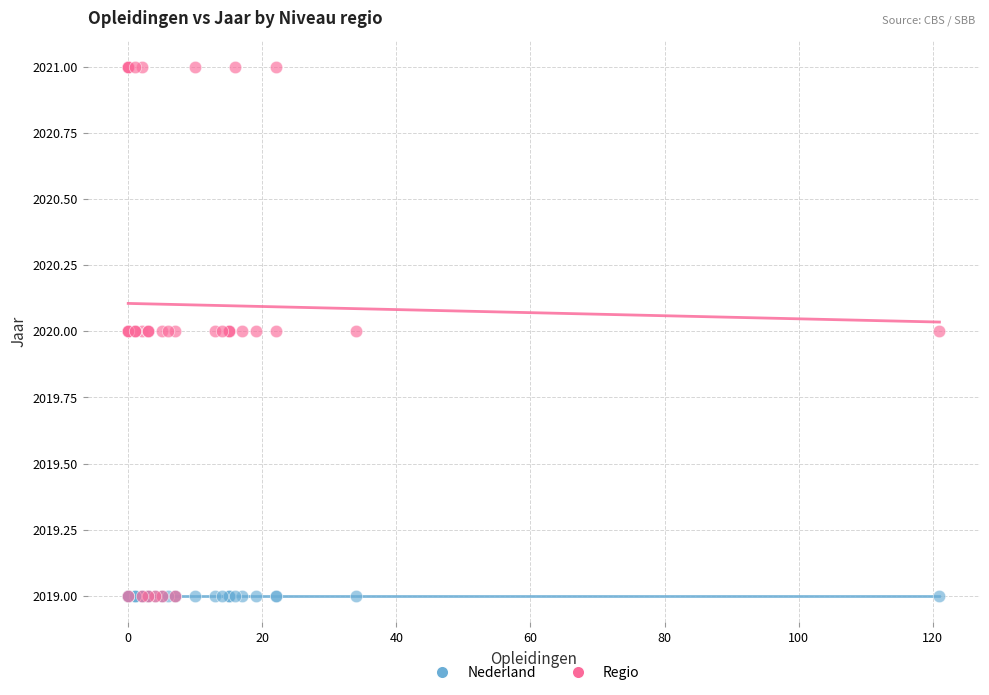

Which series contains the highest Y value?

Regio